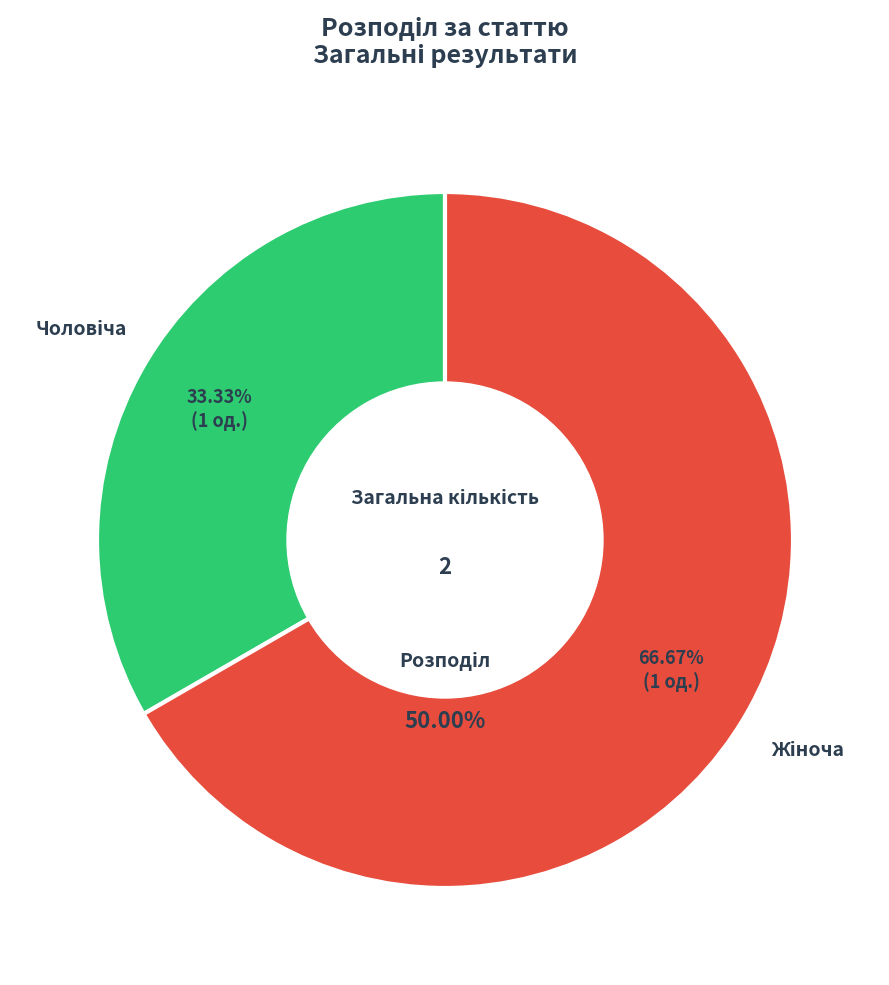

Combined, what portion of the pie is Жіноча and Чоловіча?

100.0%